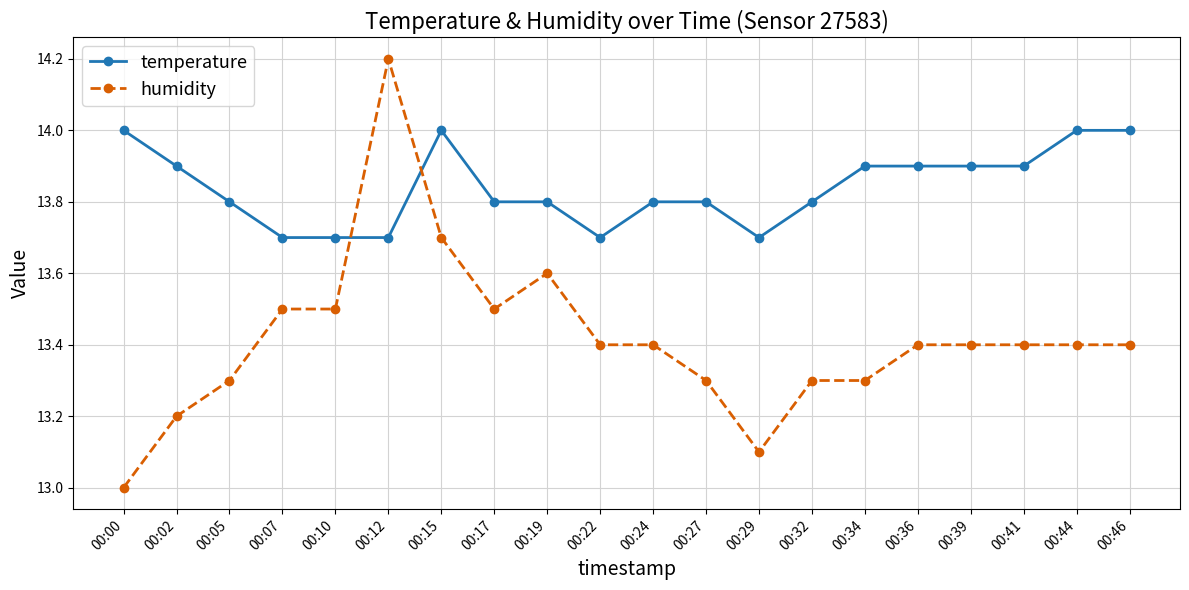

What is the maximum value for humidity?

14.2